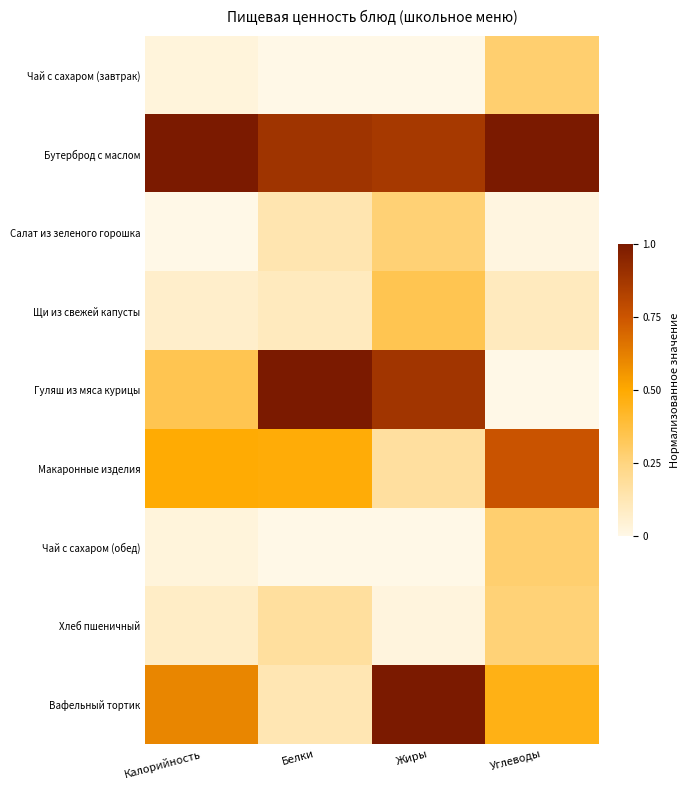

How many distinct data groups are displayed?

9